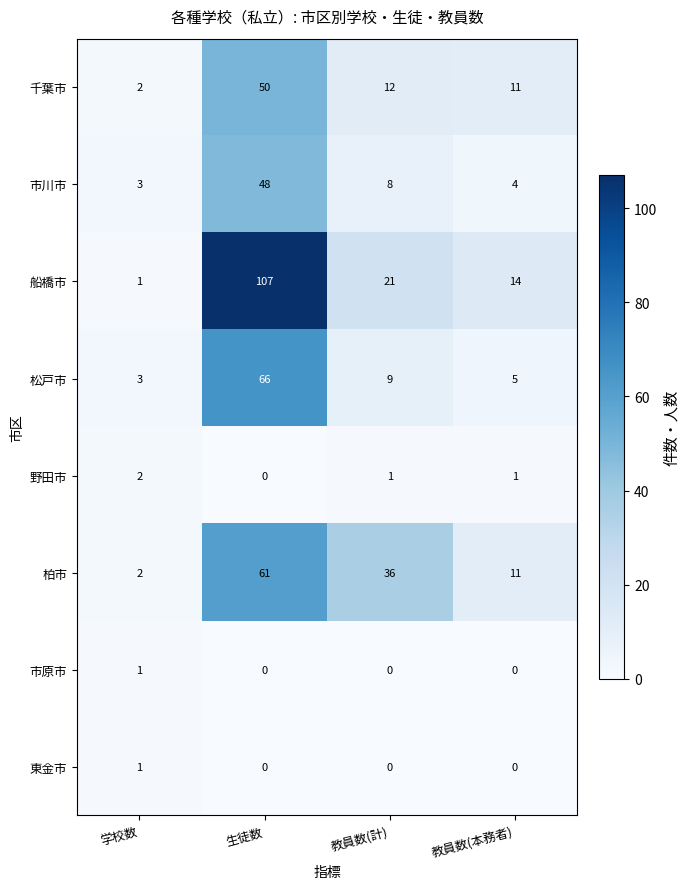

Rank the categories by 市川市 value from highest to lowest.

生徒数, 教員数(計), 教員数(本務者), 学校数